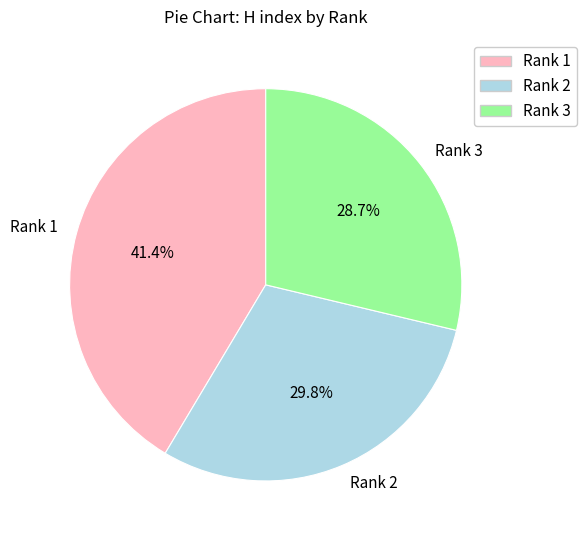

How many slices are in this pie chart?

3